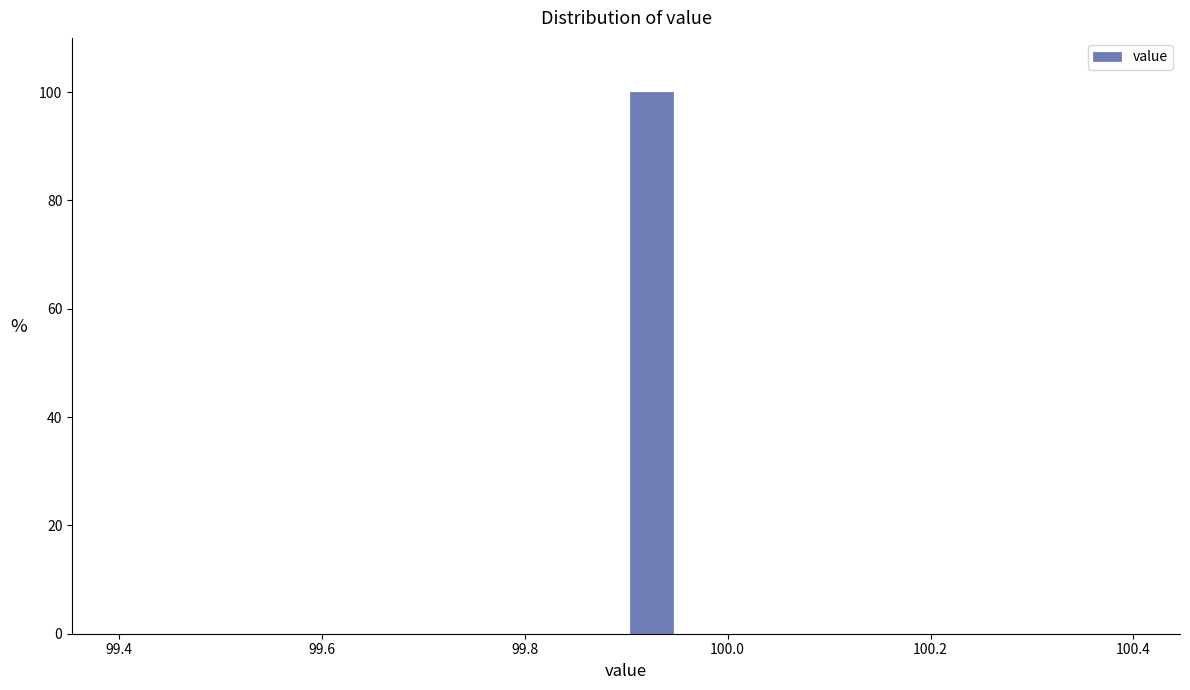

Read against the x-axis, roughly where is the centre of the tallest bar?

99.92